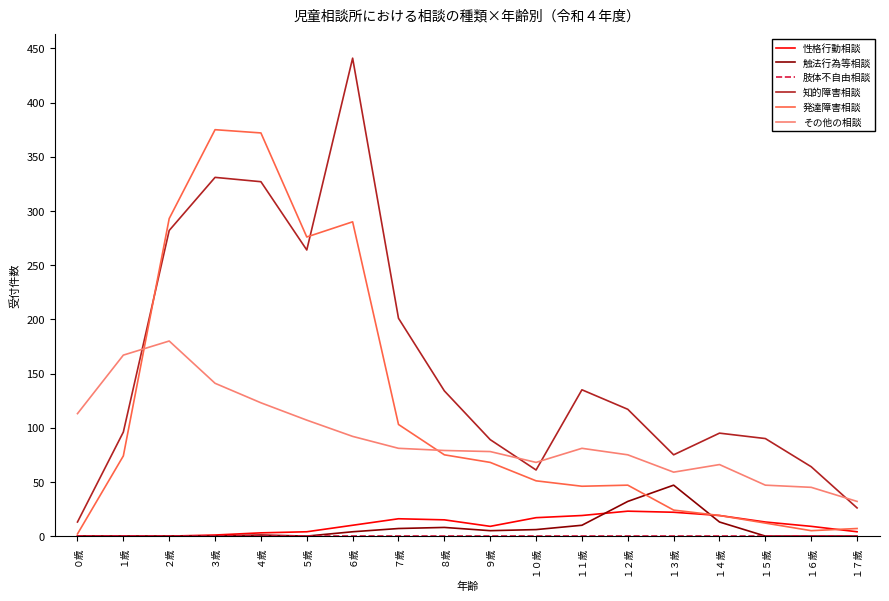

Is the value of 知的障害相談 at １２歳 greater than the value of 性格行動相談 at １１歳?

Yes